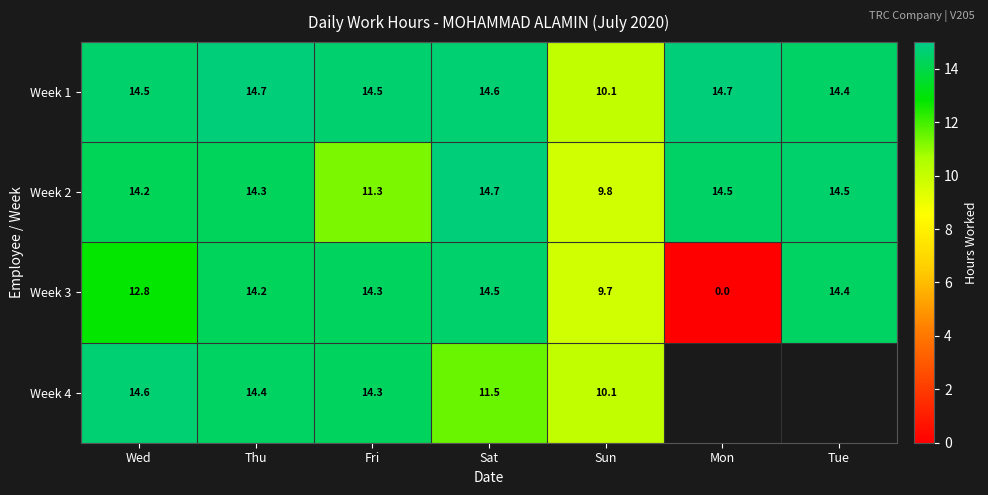

At which label does Week 3 reach its minimum?

Mon